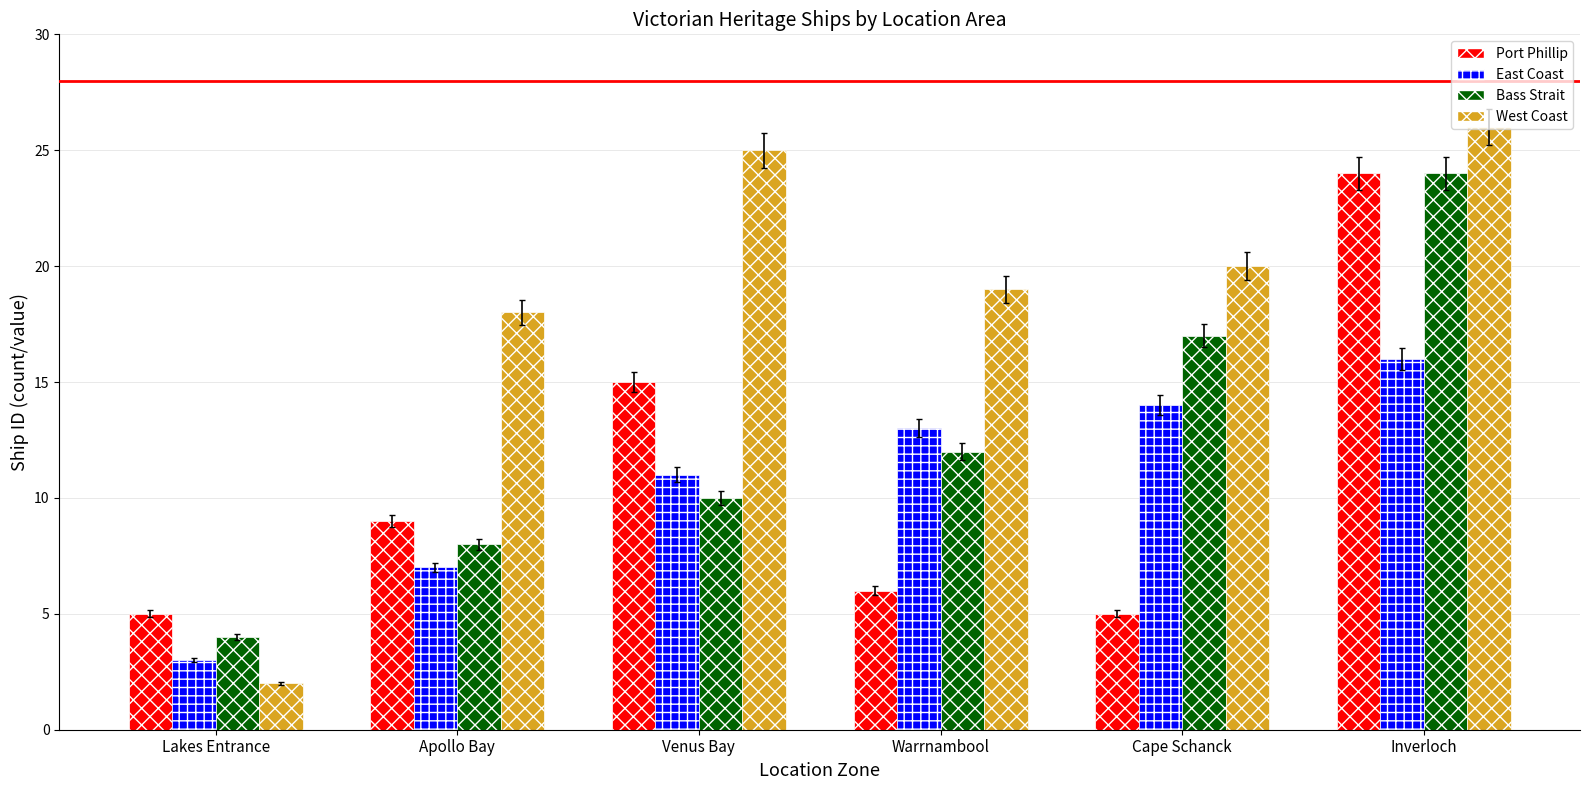

What is the difference between the second highest and second lowest values in the Port Phillip series?

10